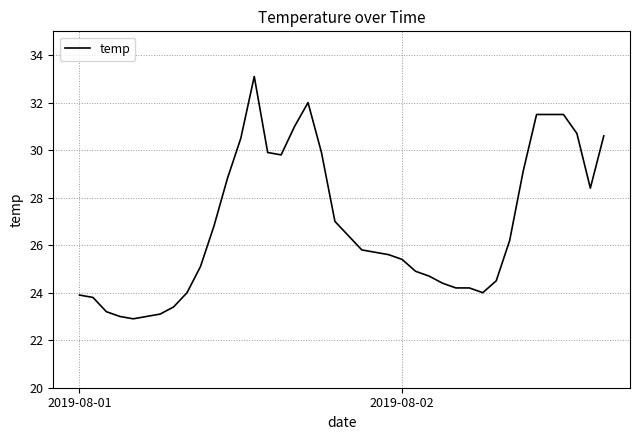

What is the difference between the maximum and minimum values?

10.2